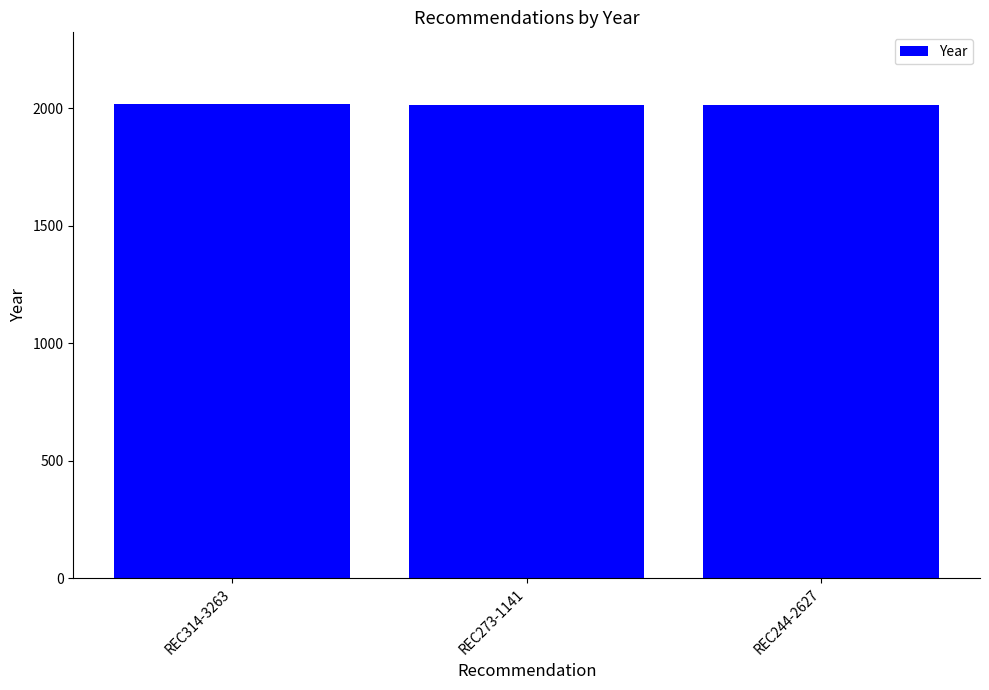

How many data points are less than 2015?

1